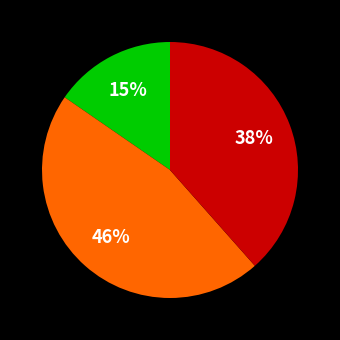

Is there any slice that represents more than half of the pie?

No